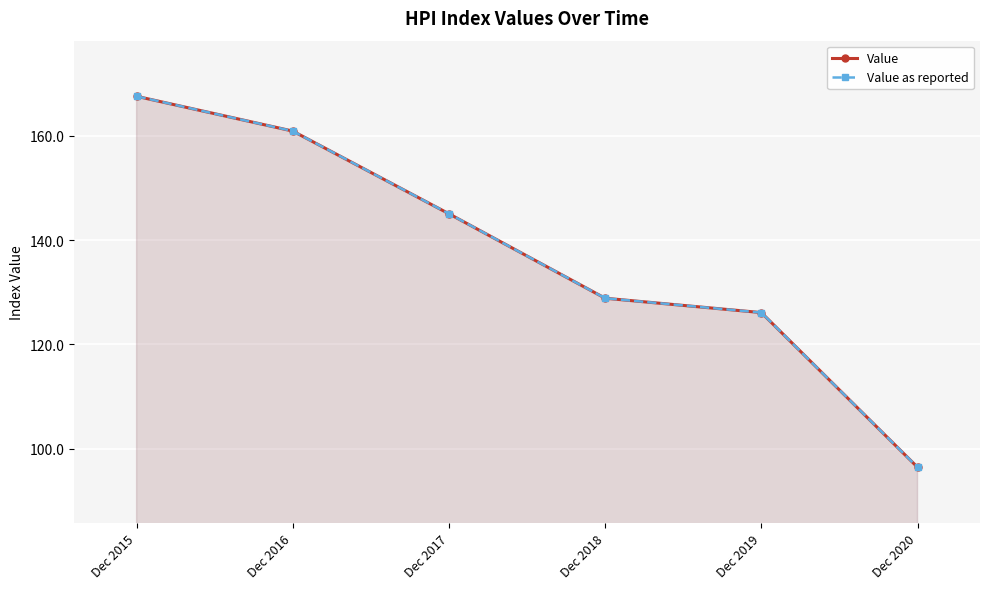

What is the average value of the Value series?

137.5